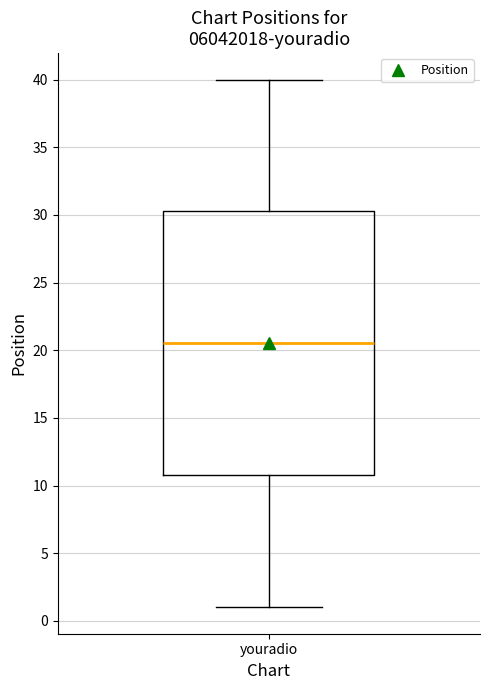

Read this box plot against the y-axis: the position of the median line, the range covered by the box, and the ends of both whiskers. The values are not printed on the chart, so give them approximately, as read against the axis.

median 20.5, box 11.0 to 30.5, whiskers 1.0 to 40.0